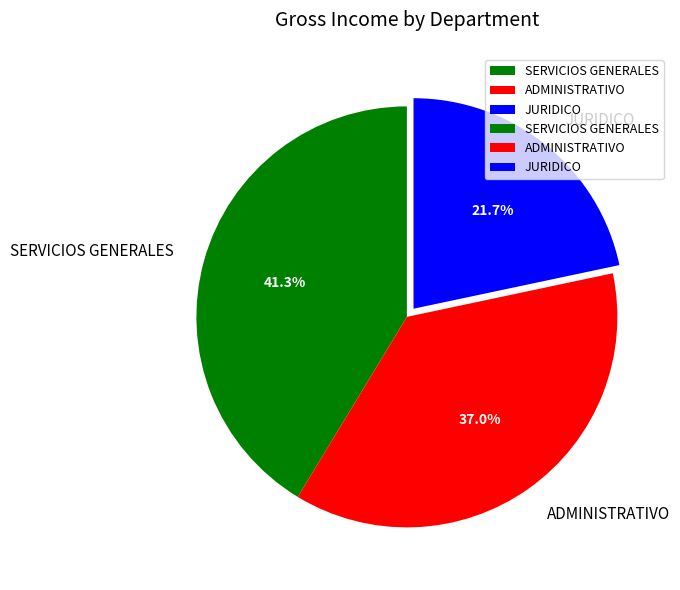

To the nearest percent, what is the difference between the ADMINISTRATIVO and SERVICIOS GENERALES slice percentages?

4%